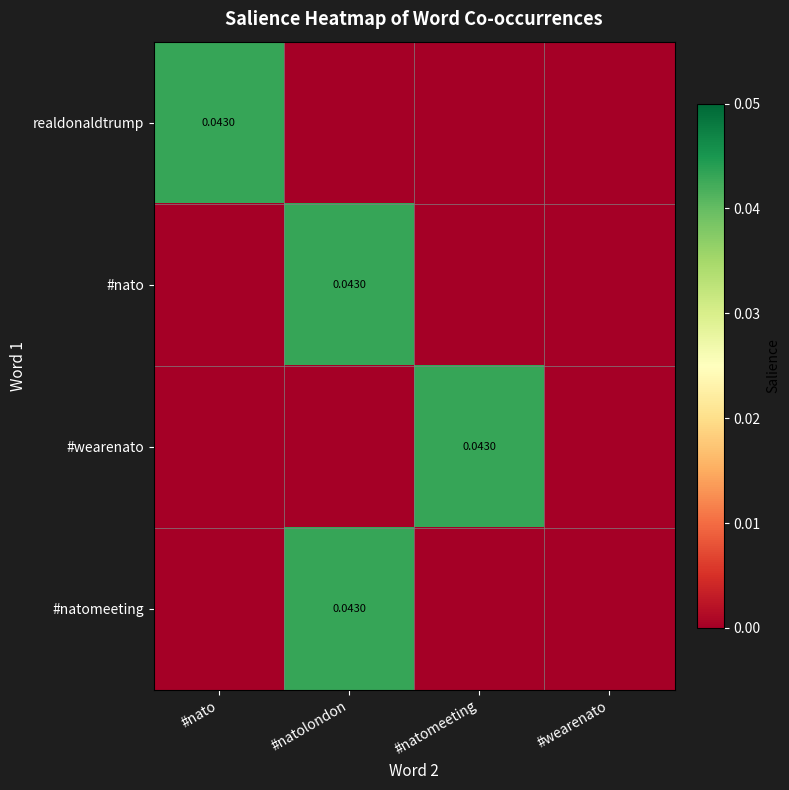

Between #nato and #natomeeting, which series saw the biggest shift?

realdonaldtrump